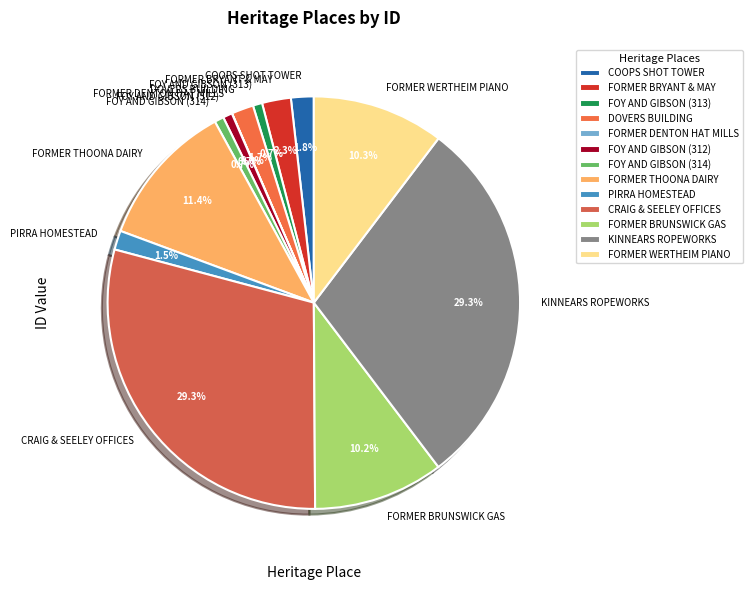

Does FORMER WERTHEIM PIANO account for over 50% of the chart?

No